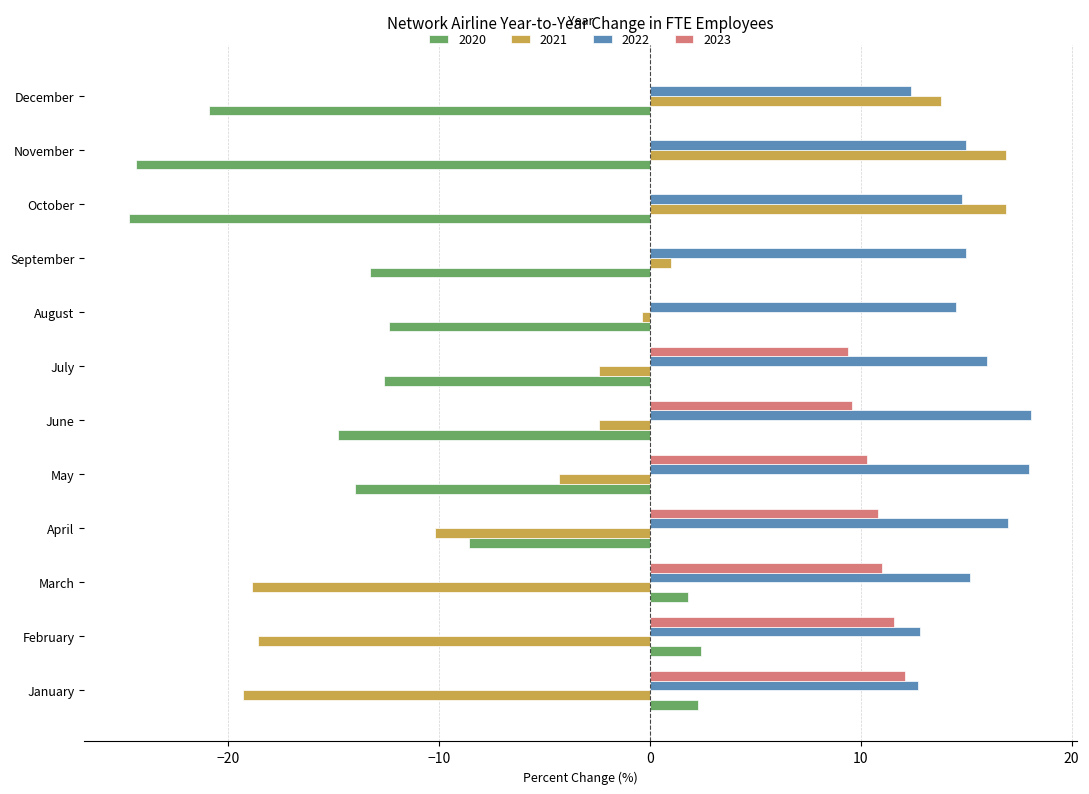

What value does the 2022 series have at January?

12.7